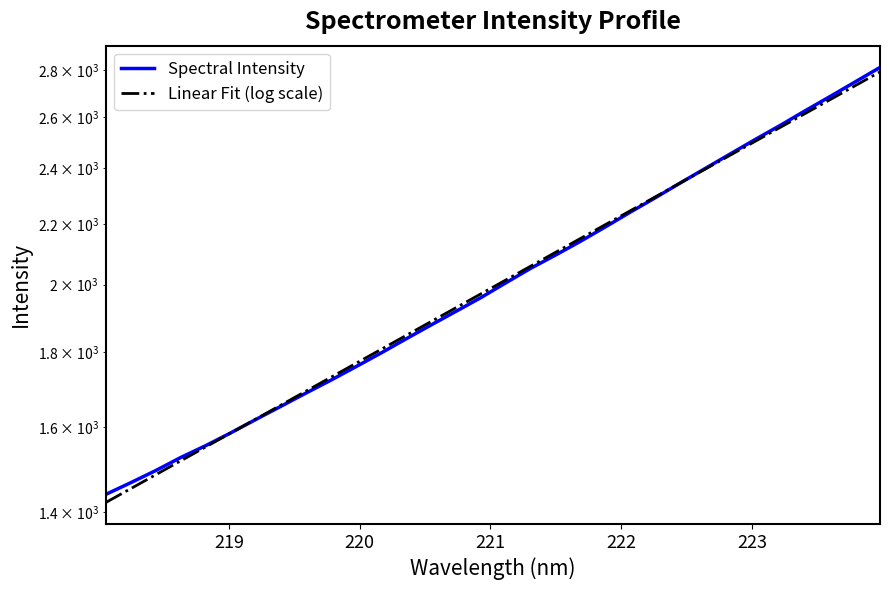

Count the number of data series in this chart.

2